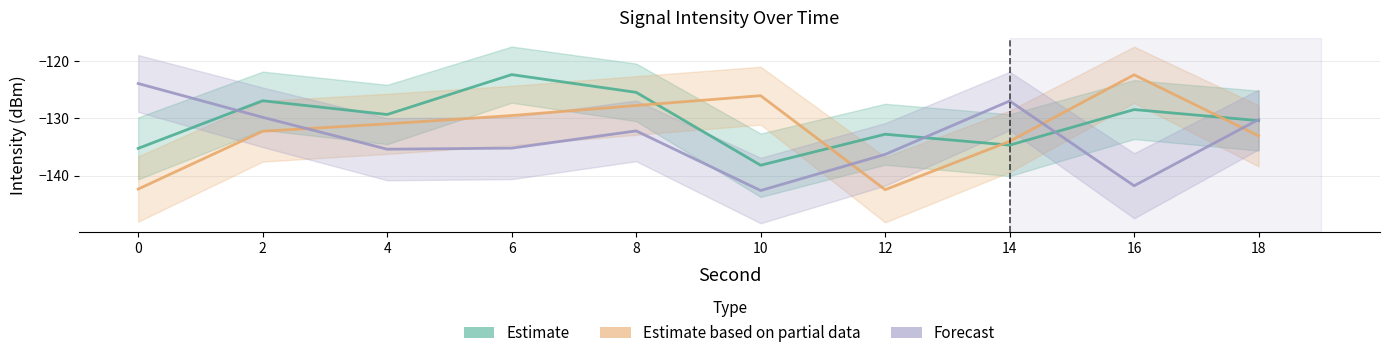

How many lines are shown in the chart?

3